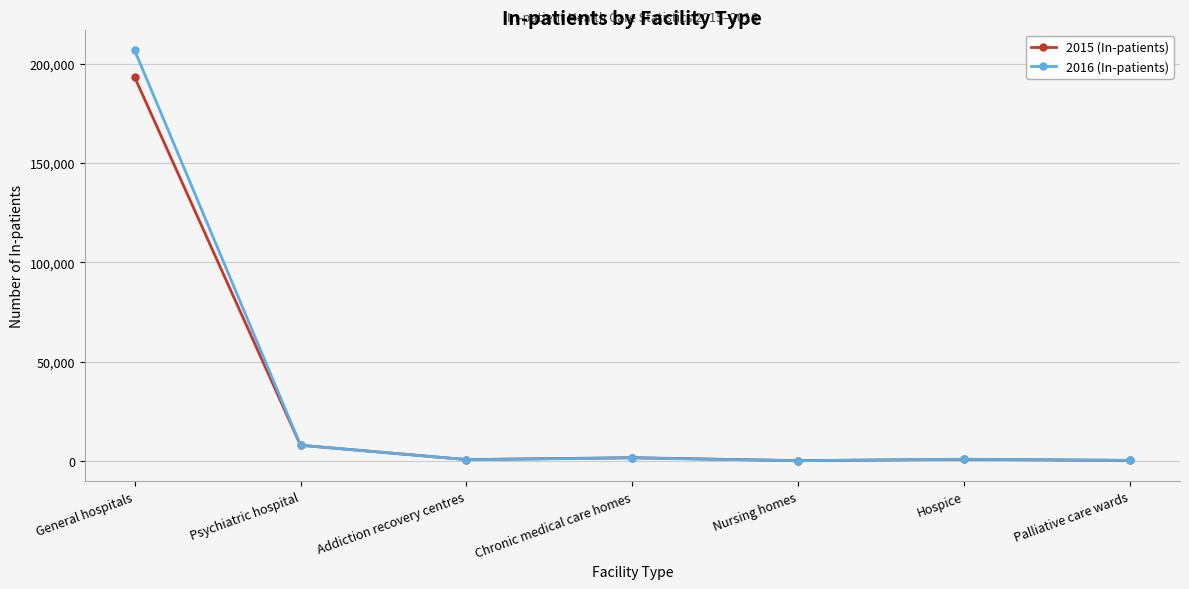

What is the minimum value shown in the chart?

81